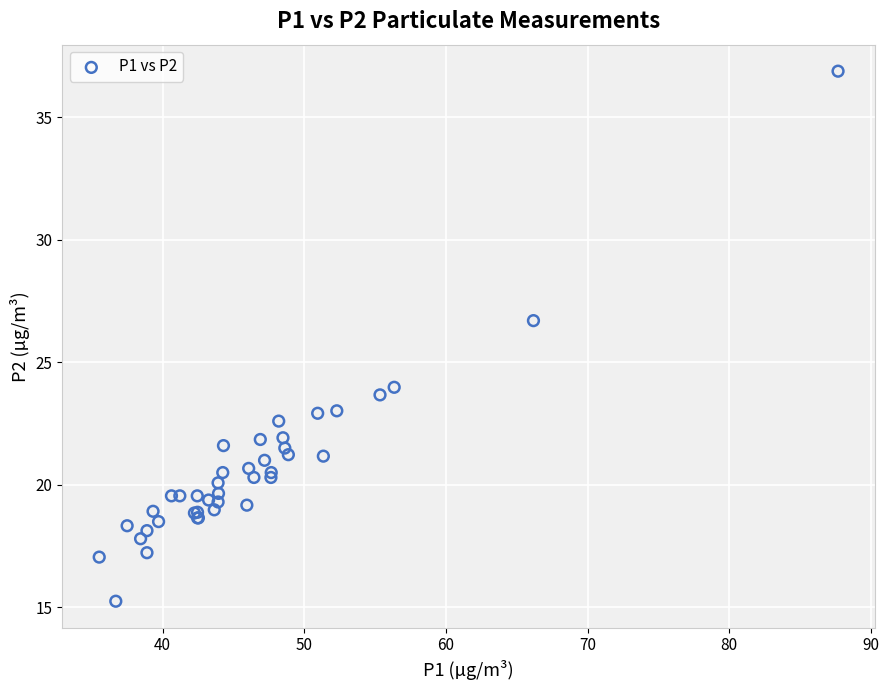

What Y value in the scatter plot is closest to 26?

26.7